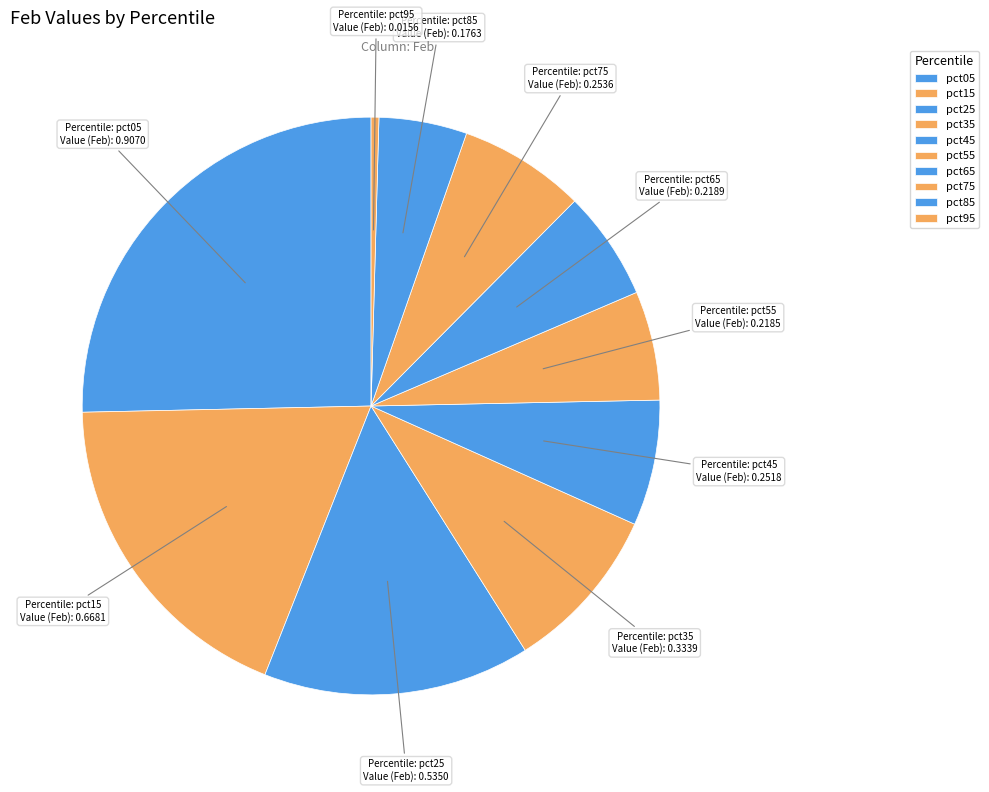

How many segments does this pie chart have?

10